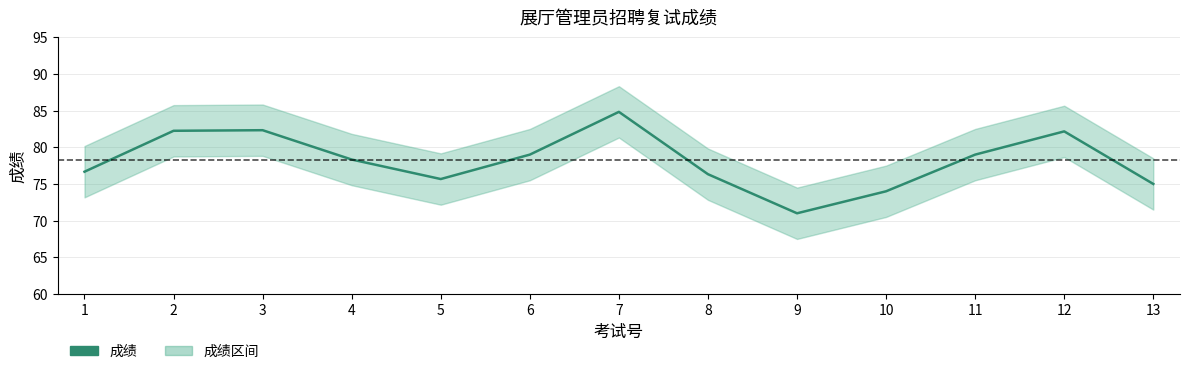

True or false: the data has more than 1 interior local peaks.

True